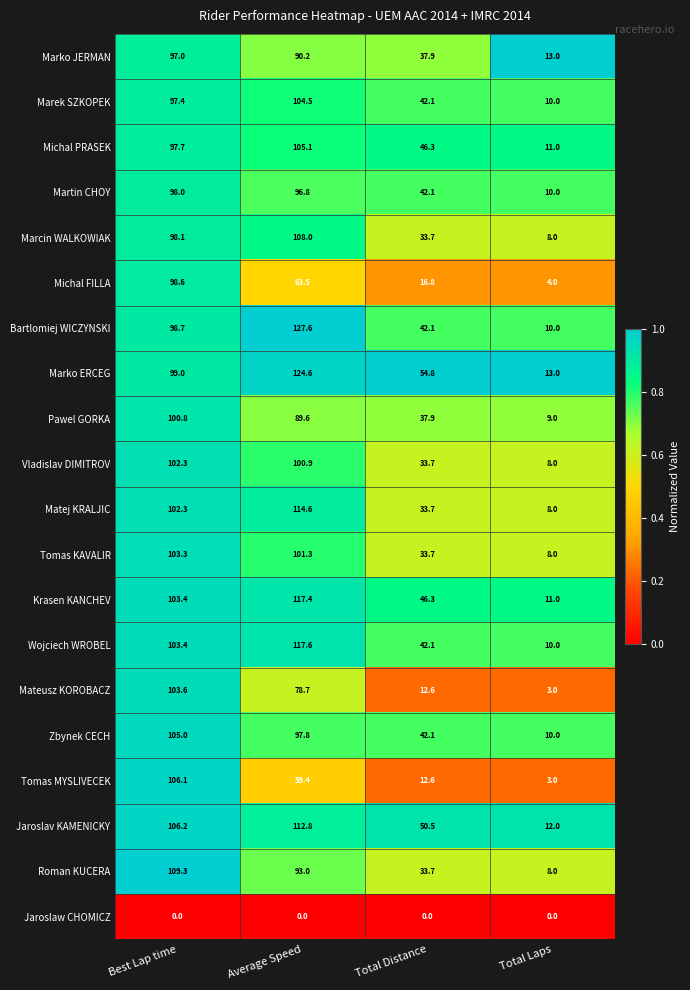

What value does the Martin CHOY series have at Total Distance?

42.1